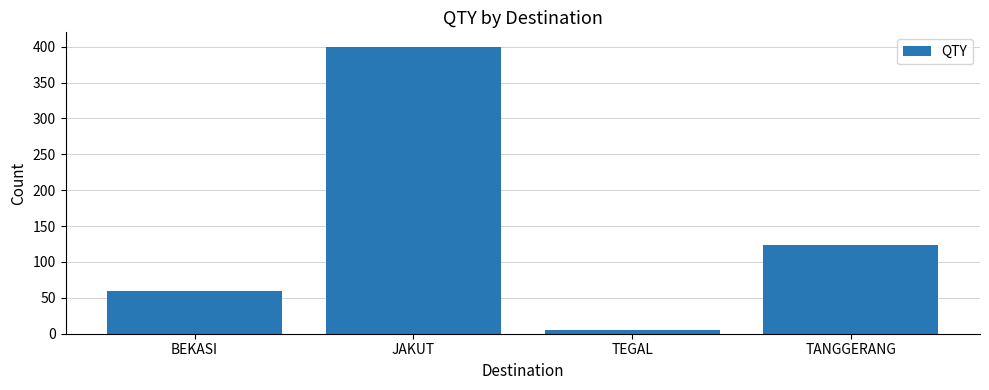

What is the greatest value displayed?

400